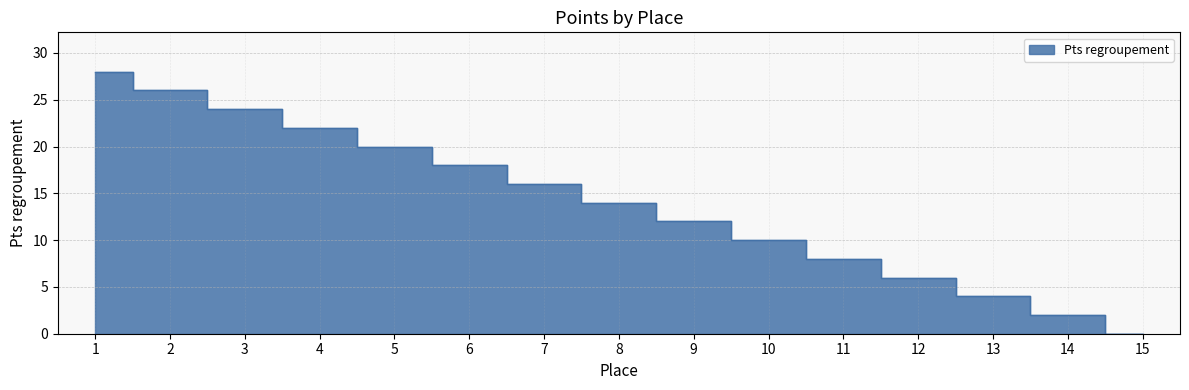

The chart shows a value of 6 at 12. True or false?

True